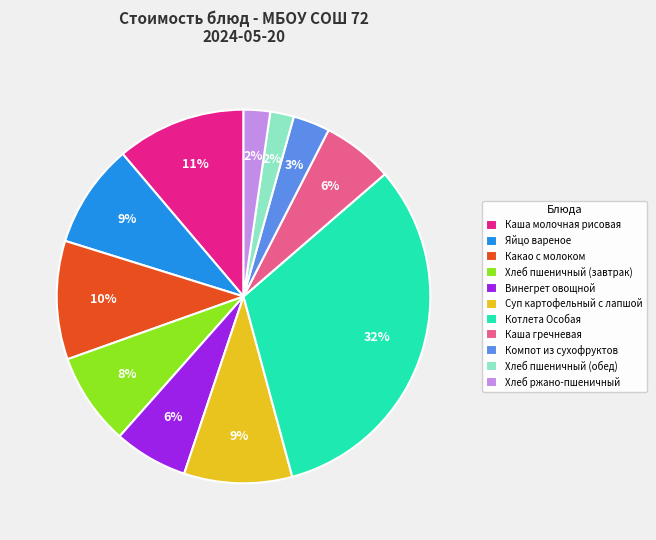

To the nearest percent, what is the combined percentage of Каша гречневая and Яйцо вареное?

15%